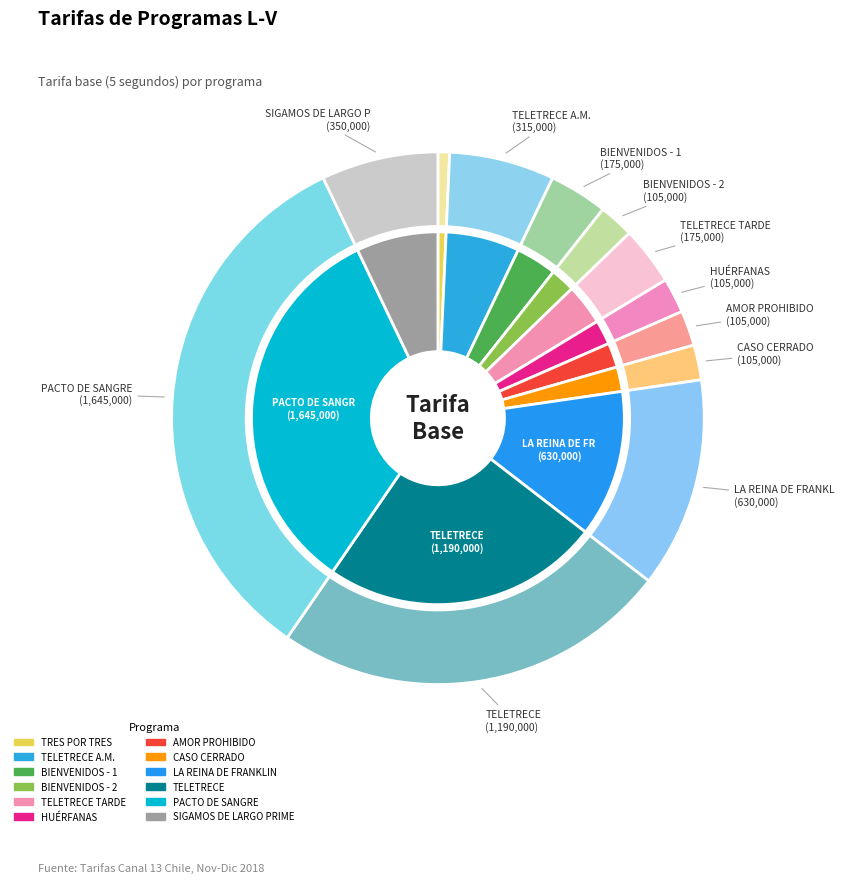

How many slices are in this pie chart?

12